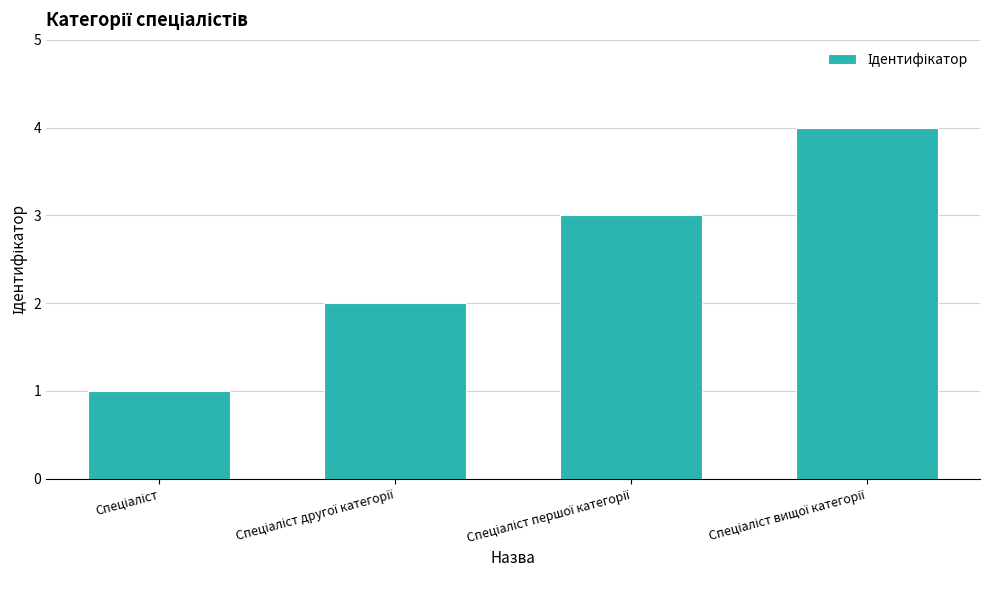

What is the difference between the maximum and minimum values?

3